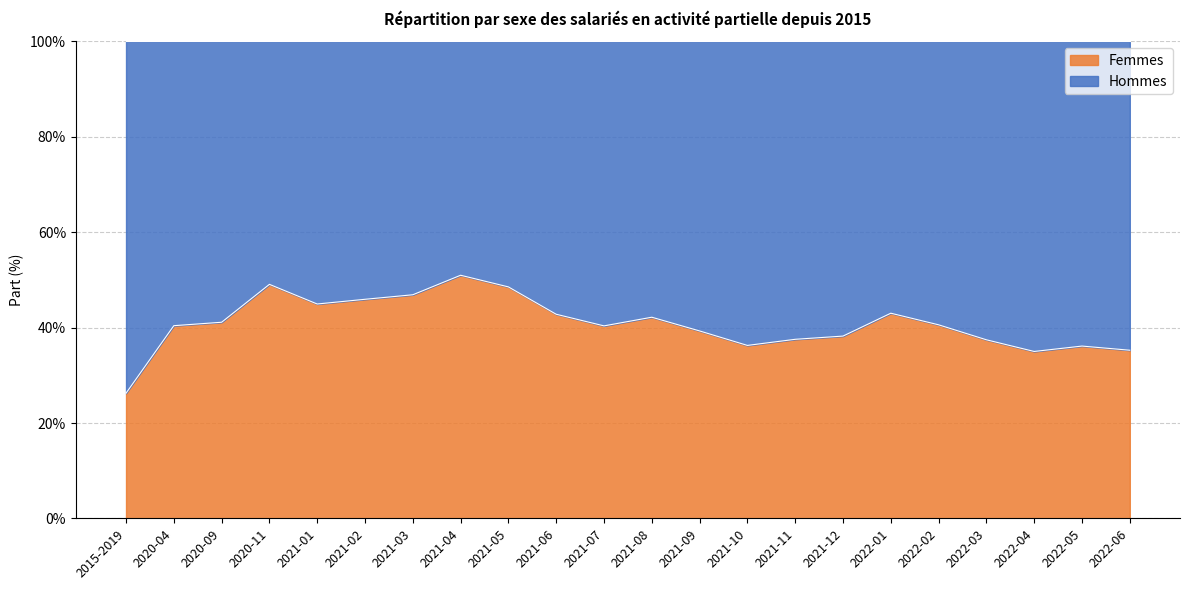

Reading right to left, transcribe all the data shown in this chart.

0.4	0.4	0.3	0.4	0.4	0.4	0.4	0.4	0.4	0.4	0.4	0.4	0.4	0.5	0.5	0.5	0.5	0.4	0.5	0.4	0.4	0.3